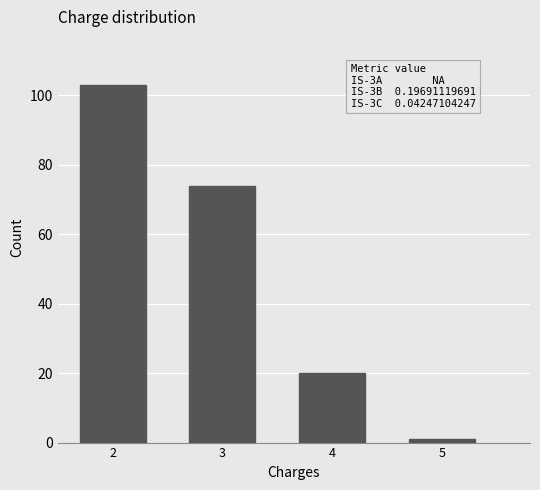

Reading left to right, what are all the values shown in this chart?

103	74	20	1